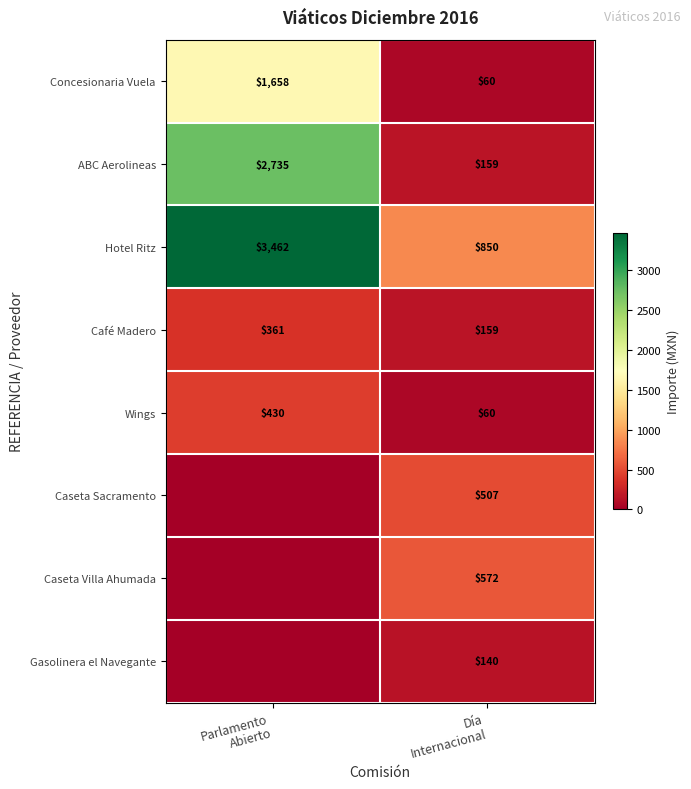

What is the average value of the Hotel Ritz series?

2156